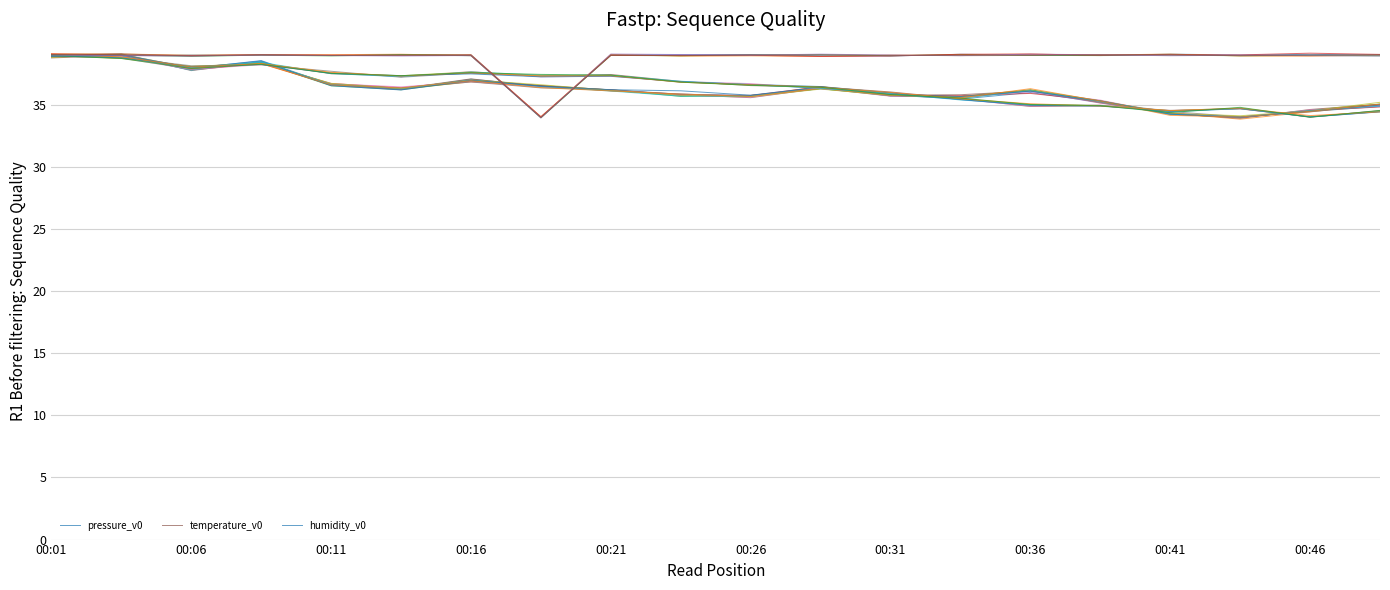

How many times do humidity_v0 and temperature_v0 cross each other?

3